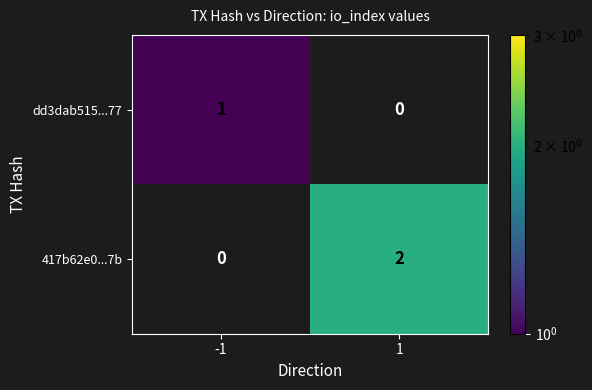

Which series has the largest total across all categories?

417b62e0...7b